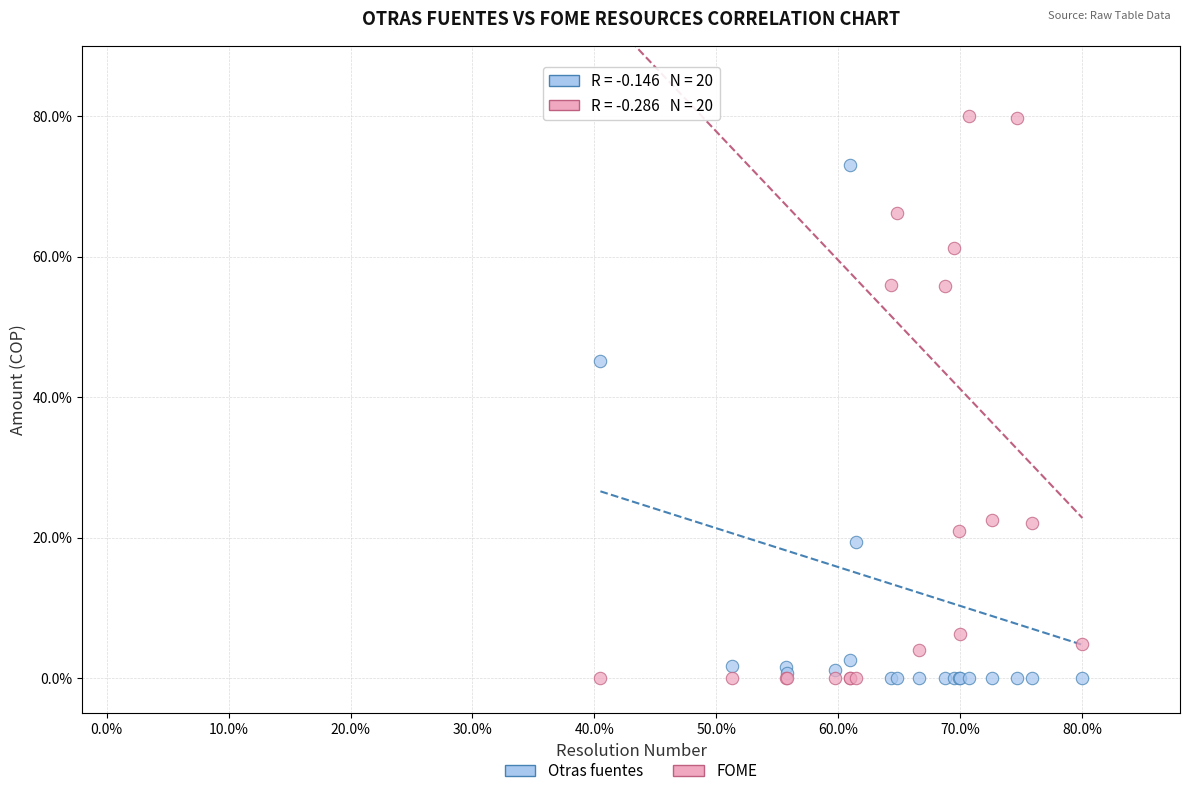

What is the X range (max minus min) for the scatter plot?

39.5